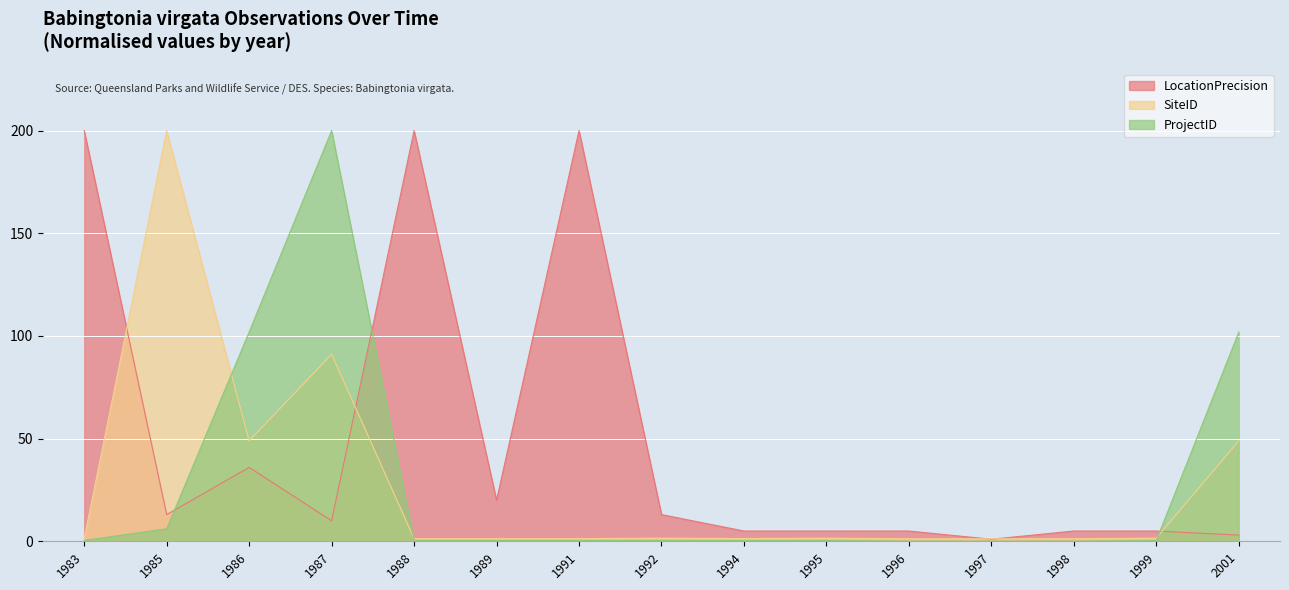

True or false: ProjectID has more than 2 points higher than both neighbors.

False